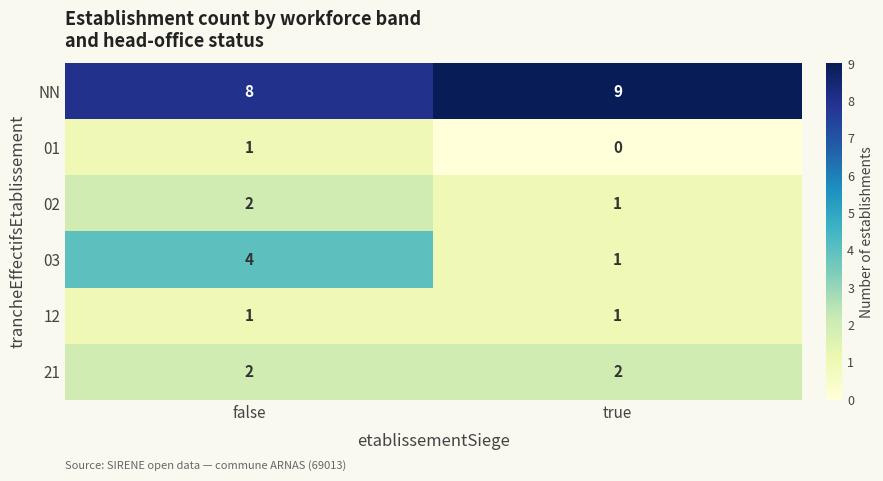

At which category is the sum across all series the highest?

false